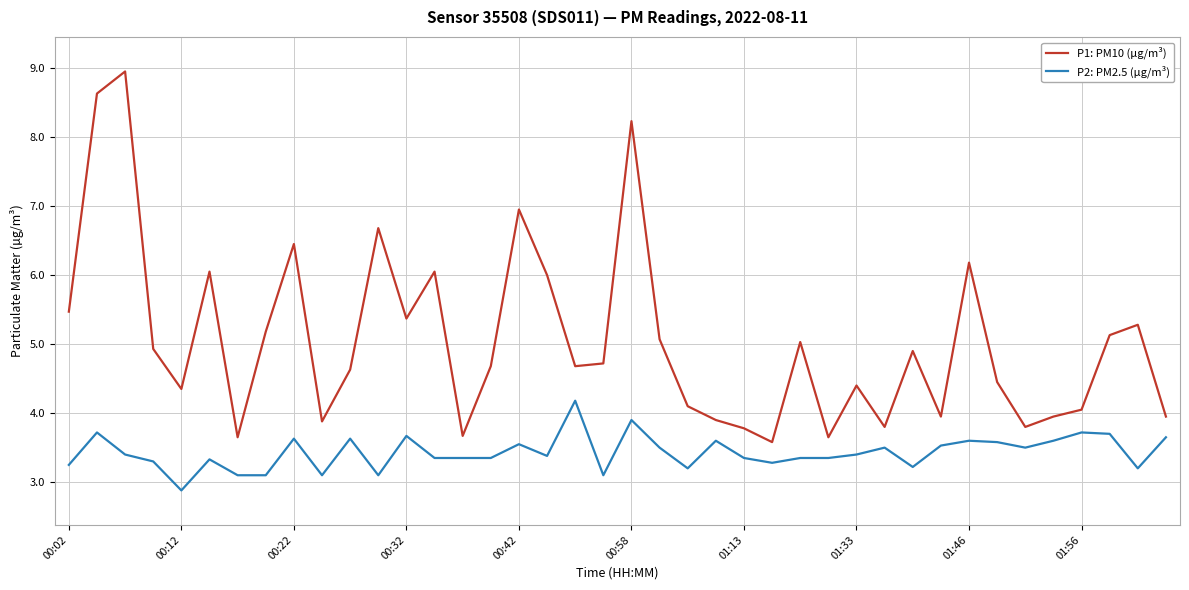

What is the minimum value shown in the chart?

2.9